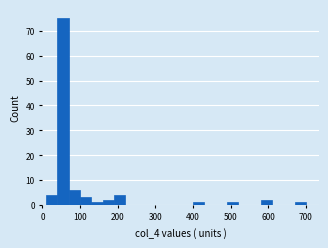

Read against the x-axis, roughly where is the centre of the tallest bar?

60